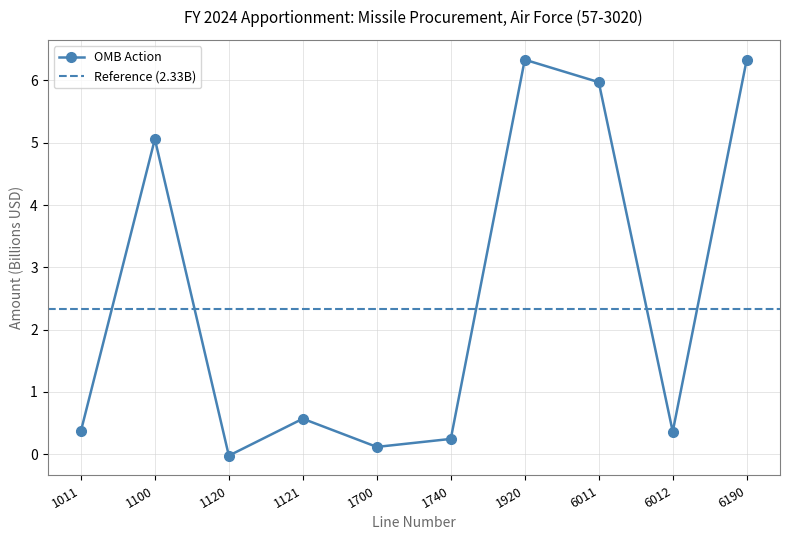

List the labels in order of value, smallest first.

1120, 1700, 1740, 6012, 1011, 1121, 1100, 6011, 1920, 6190